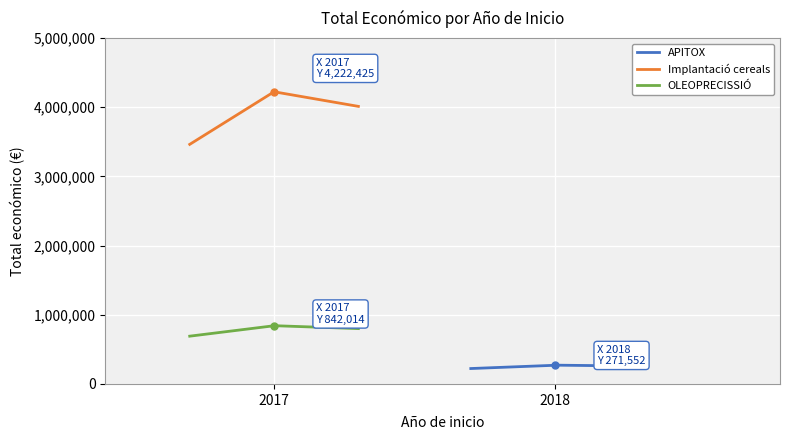

Reading right to left, transcribe all the data shown in this chart.

2017=842014	2017=4222425	2018=271552